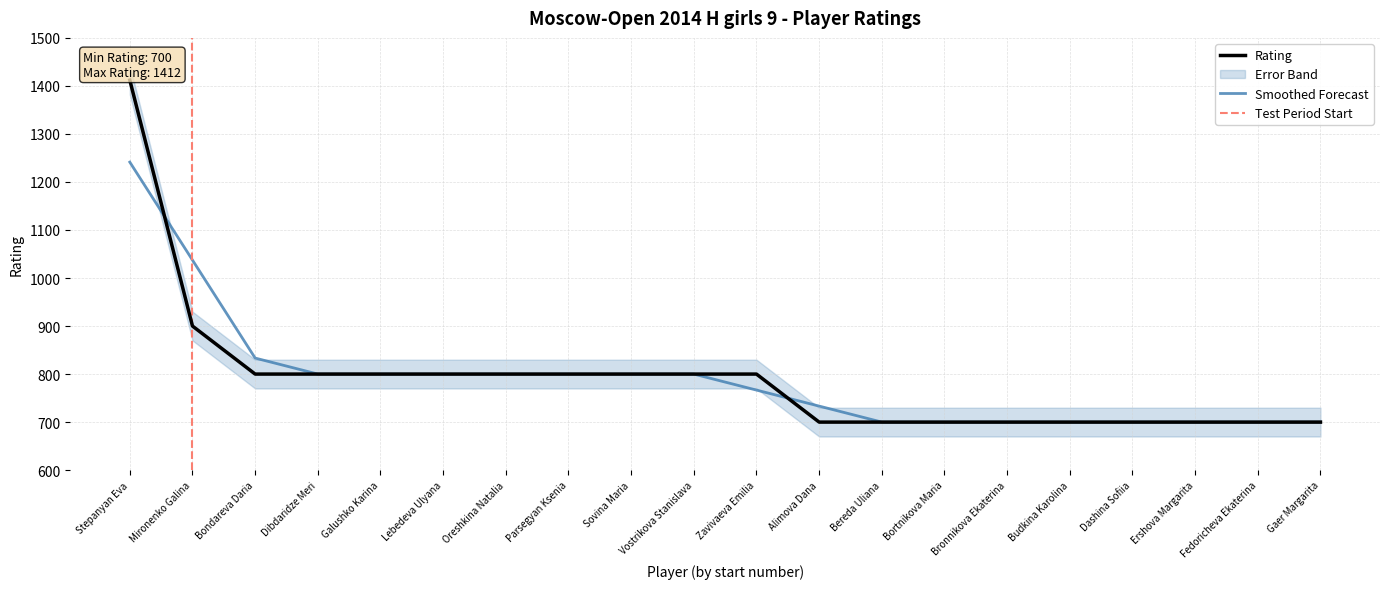

Which category has the lowest value across all series?

Alimova Dana